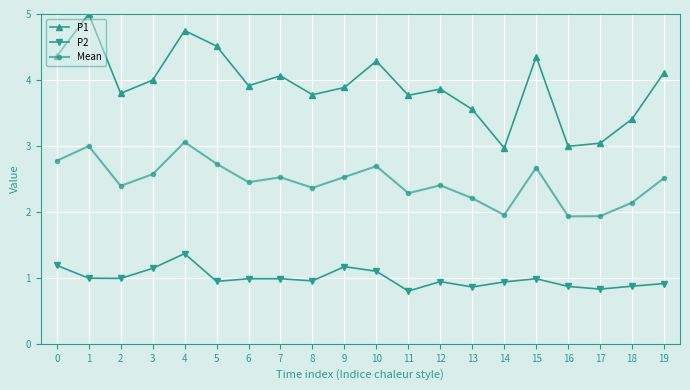

Is this an area chart (filled region under the line)?

No